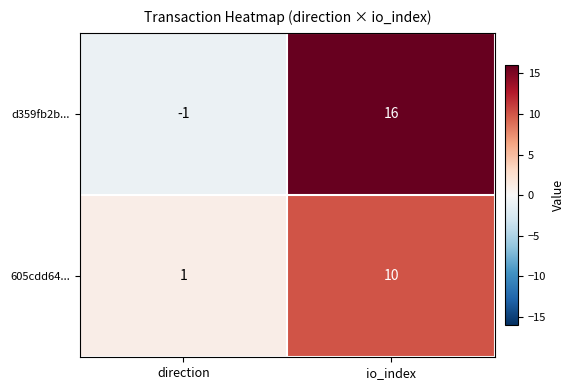

Which series has the largest total across all categories?

d359fb2b...